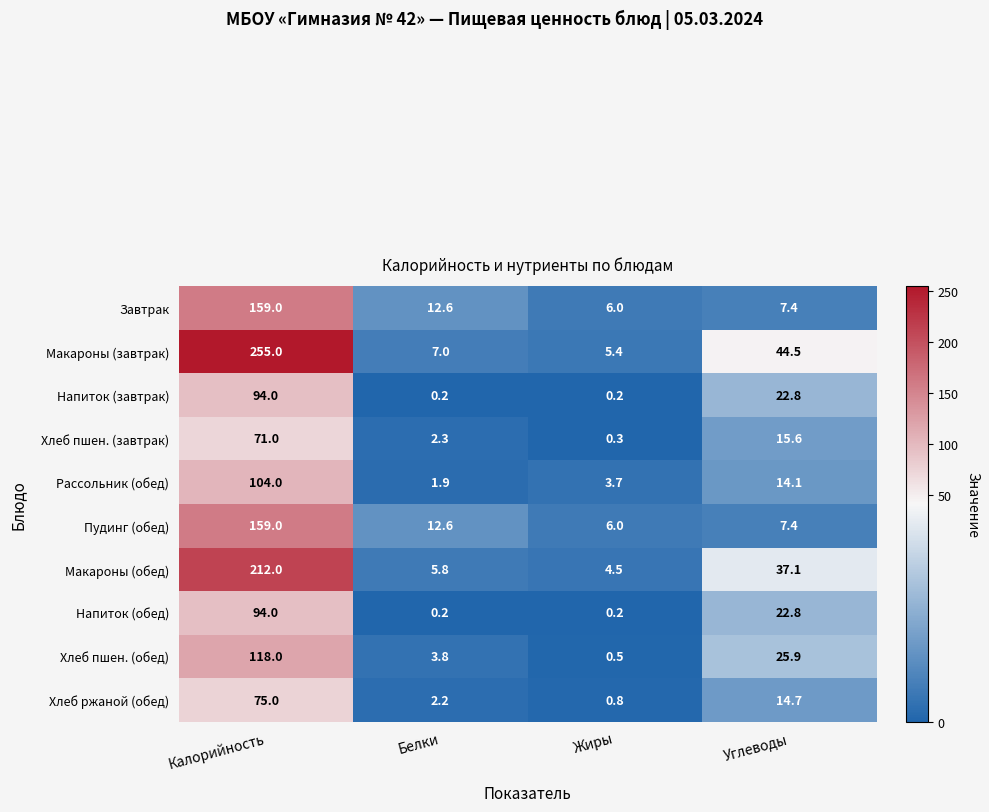

Is it true that Макароны (завтрак) equals 7.0 at Белки?

True